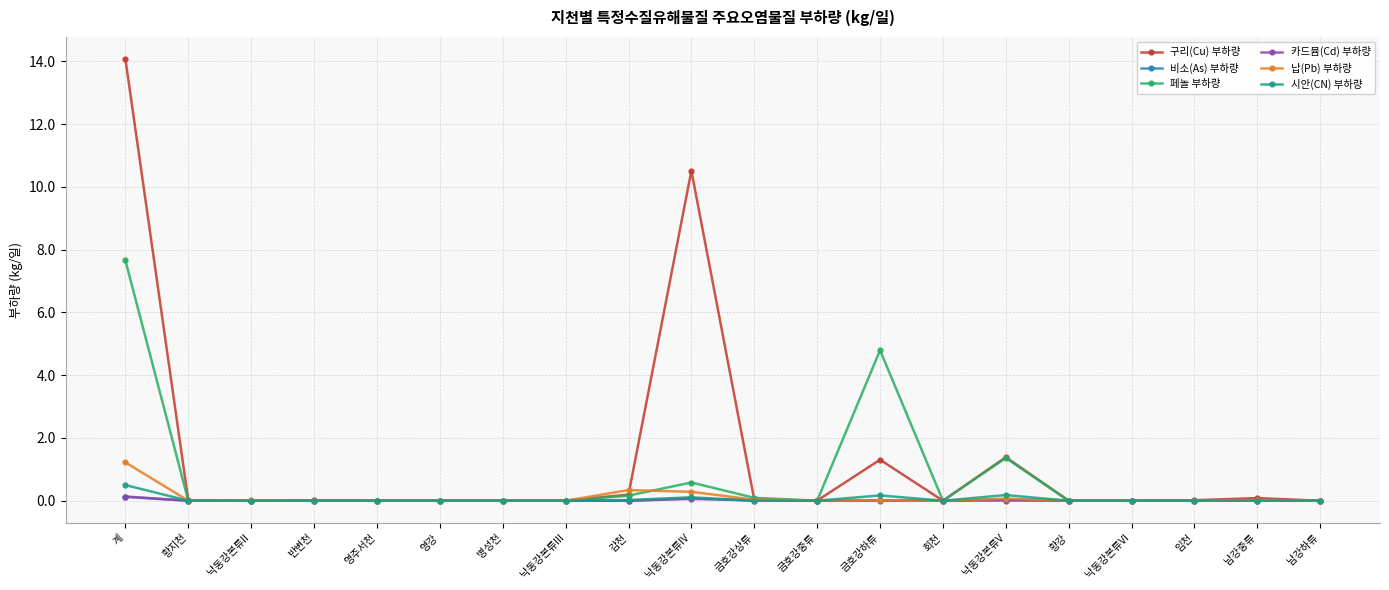

What is the label of the 8th point from the right?

금호강하류